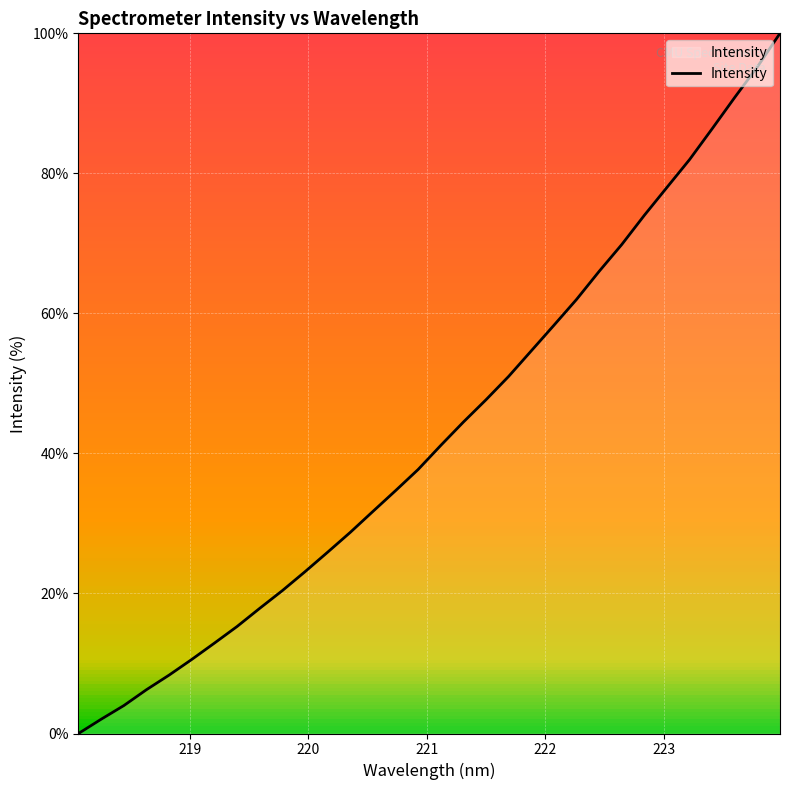

Reading left to right, transcribe all the data shown in this chart.

0.0	2.0	4.0	6.3	8.3	10.6	12.9	15.3	17.9	20.4	23.1	25.9	28.7	31.7	34.7	37.7	41.1	44.5	47.7	51.0	54.7	58.3	62.0	66.0	69.8	74.0	78.0	82.0	86.4	90.9	95.2	100.0